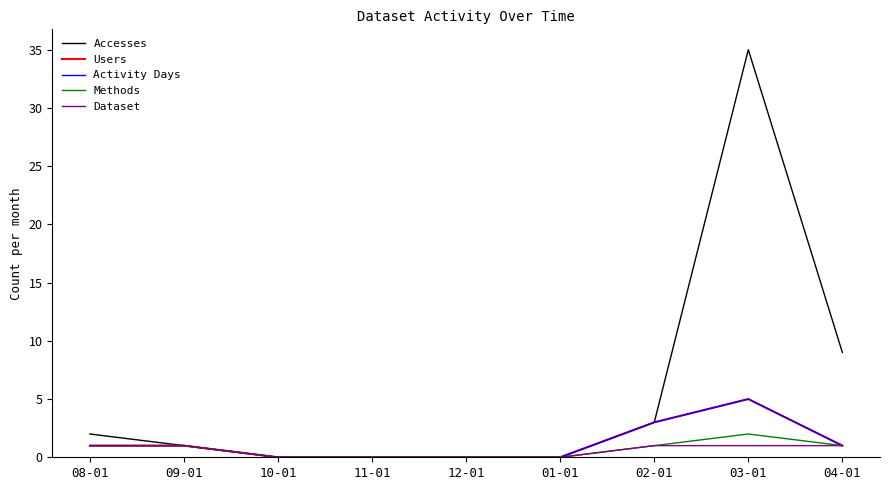

Where is Users nearest to the value 2?

08-01